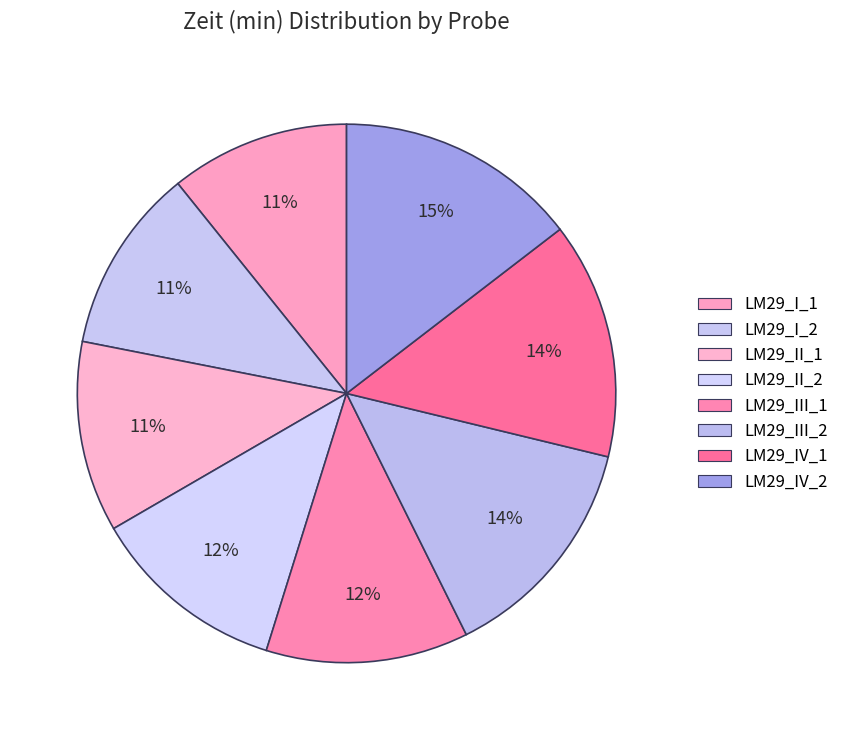

Does LM29_I_2 account for over 50% of the chart?

No